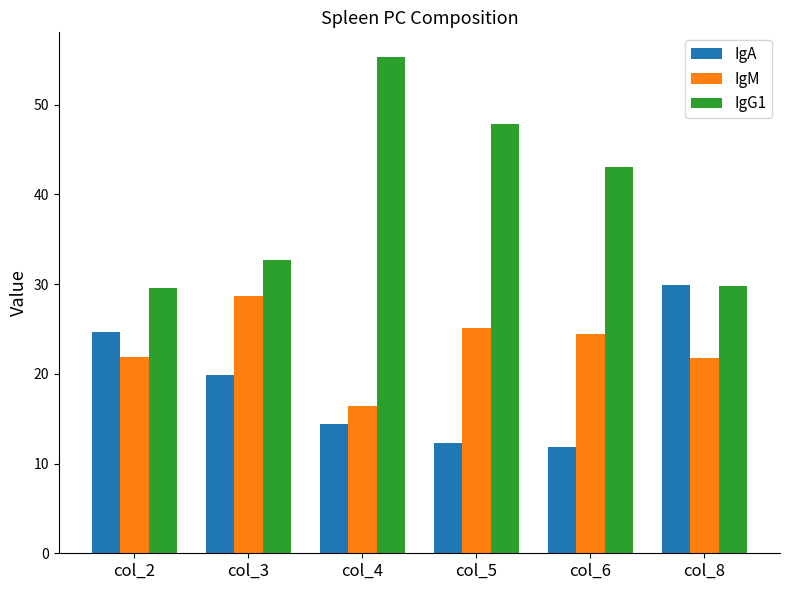

At which category does the chart reach its minimum across all series?

col_6